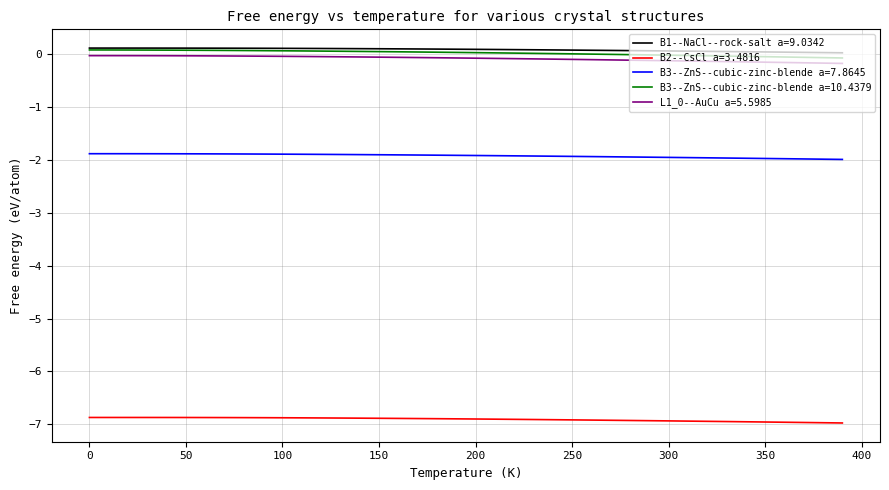

True or false: B3--ZnS--cubic-zinc-blende a=7.8645 and B3--ZnS--cubic-zinc-blende a=10.4379 cross at least once.

False